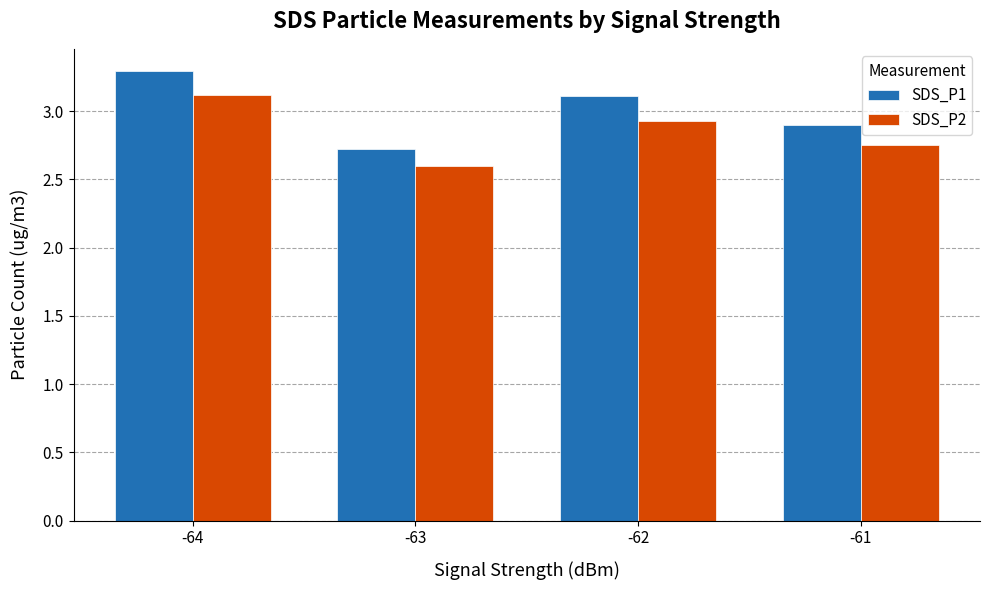

What is the smallest value displayed?

2.6